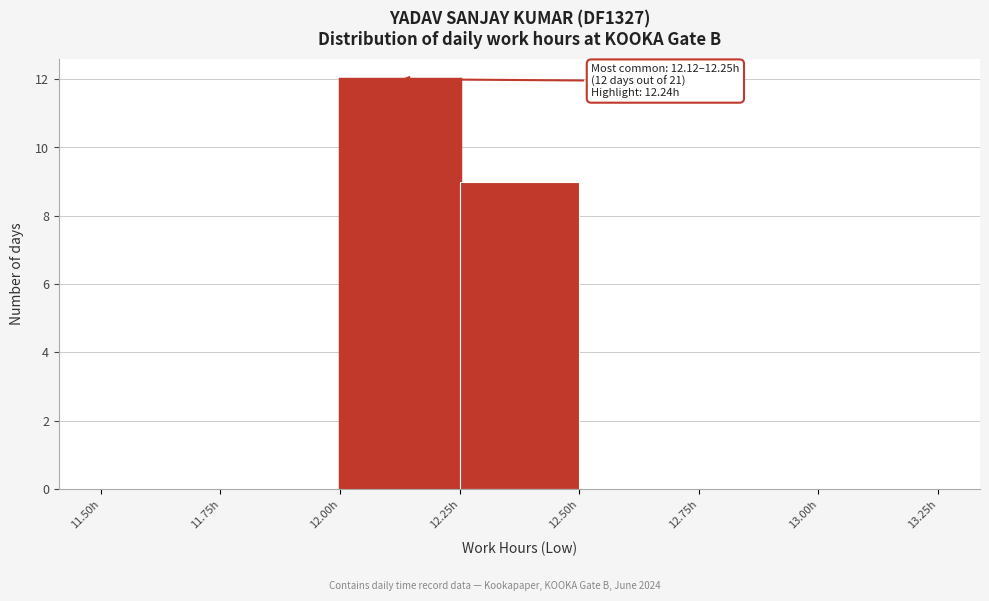

Over which range of the x-axis is the bar tallest?

12.00 to 12.25